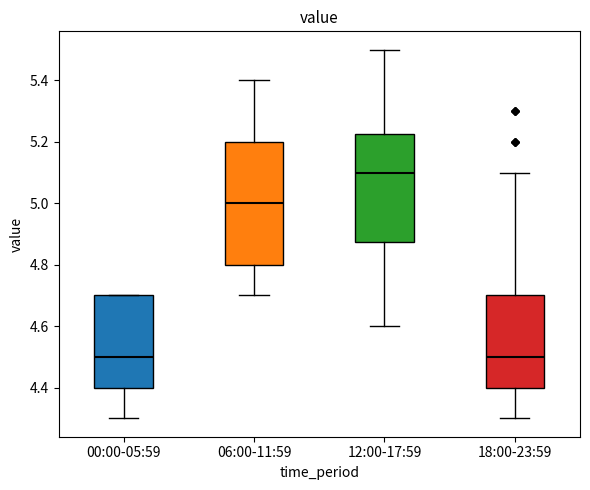

Comparing the boxes themselves (not the whiskers), which one is the tallest?

06:00-11:59